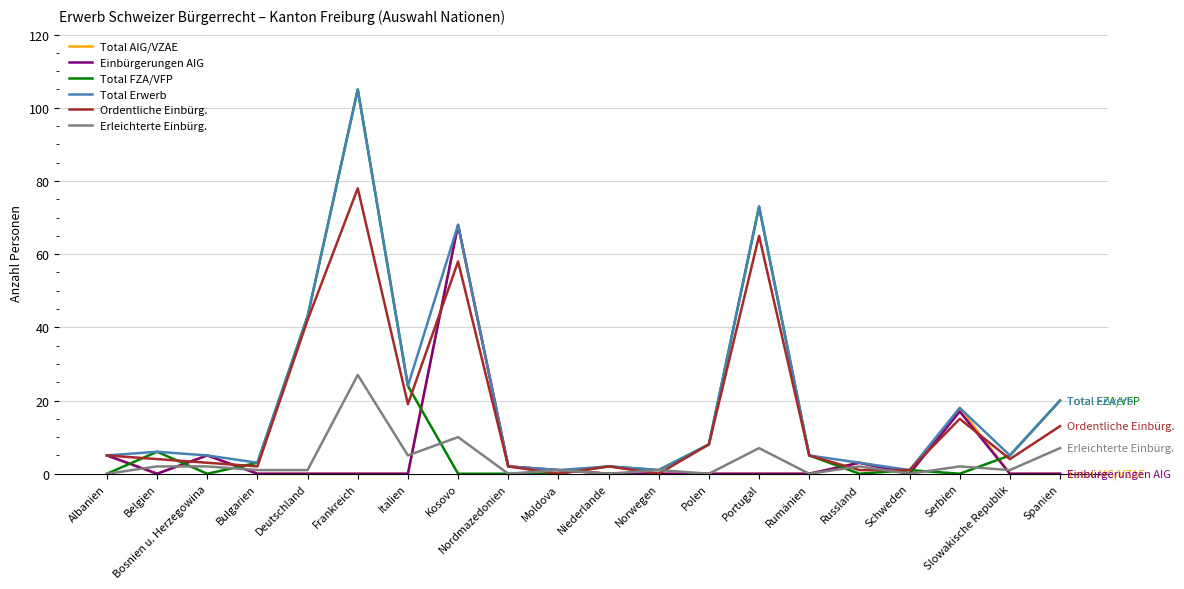

What is the difference between the highest and lowest values at Deutschland?

43